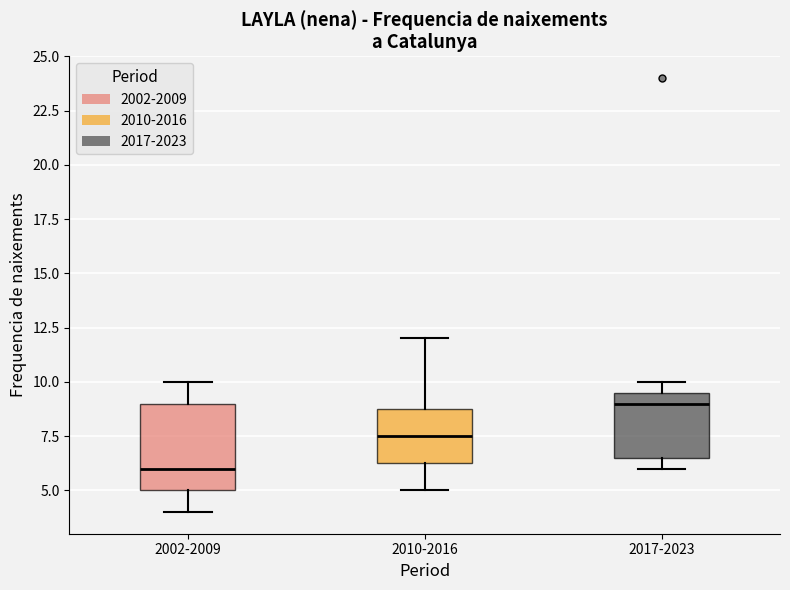

Where is the upper edge of the box for 2002-2009 on the y-axis? The values are not printed on the chart, so give them approximately, as read against the axis.

9.0